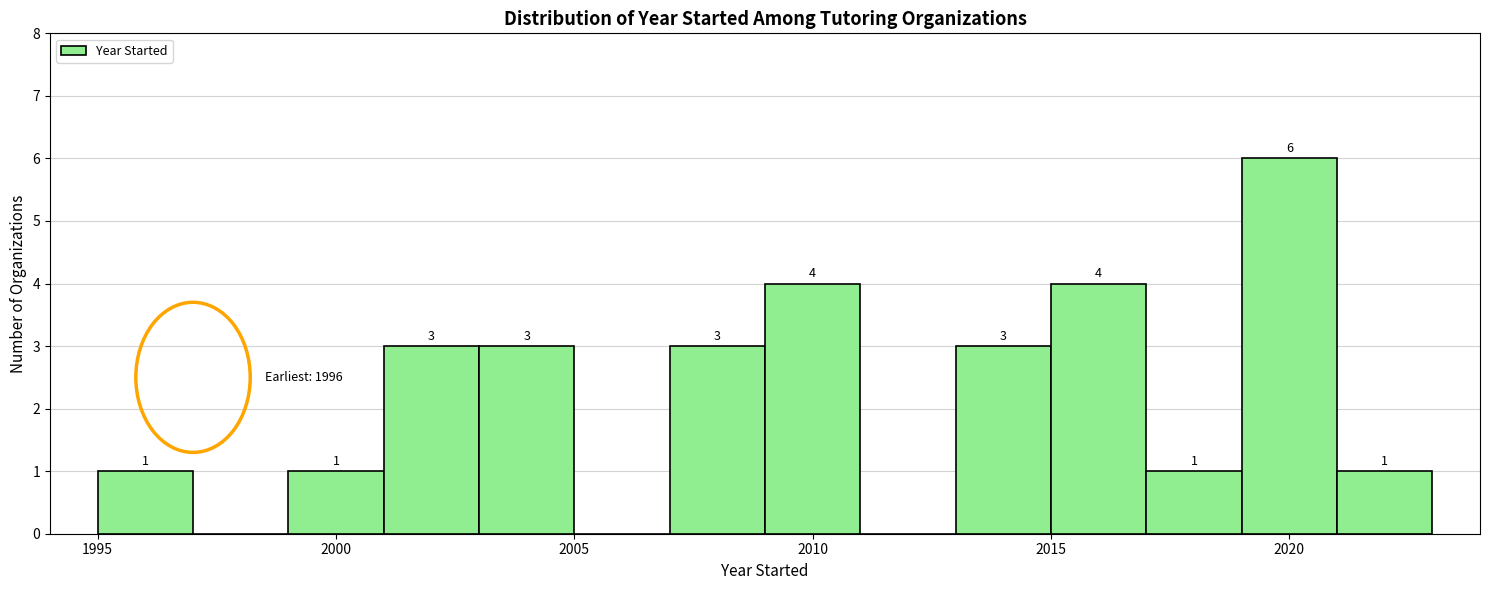

Which range on the x-axis has the tallest bar?

2019 to 2021